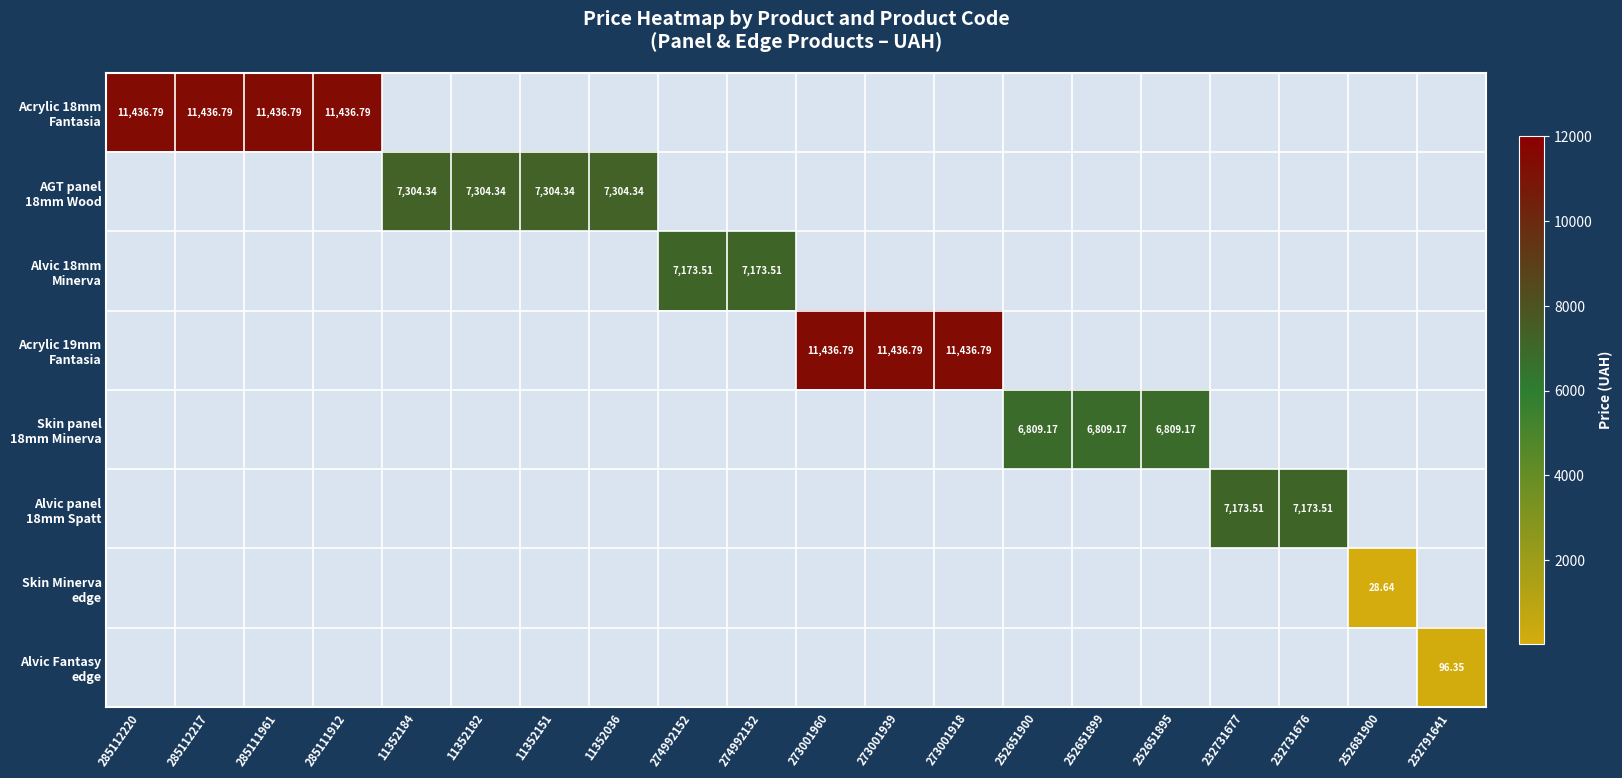

Which category has the highest value in the Alvic 18mm Minerva series?

274992152